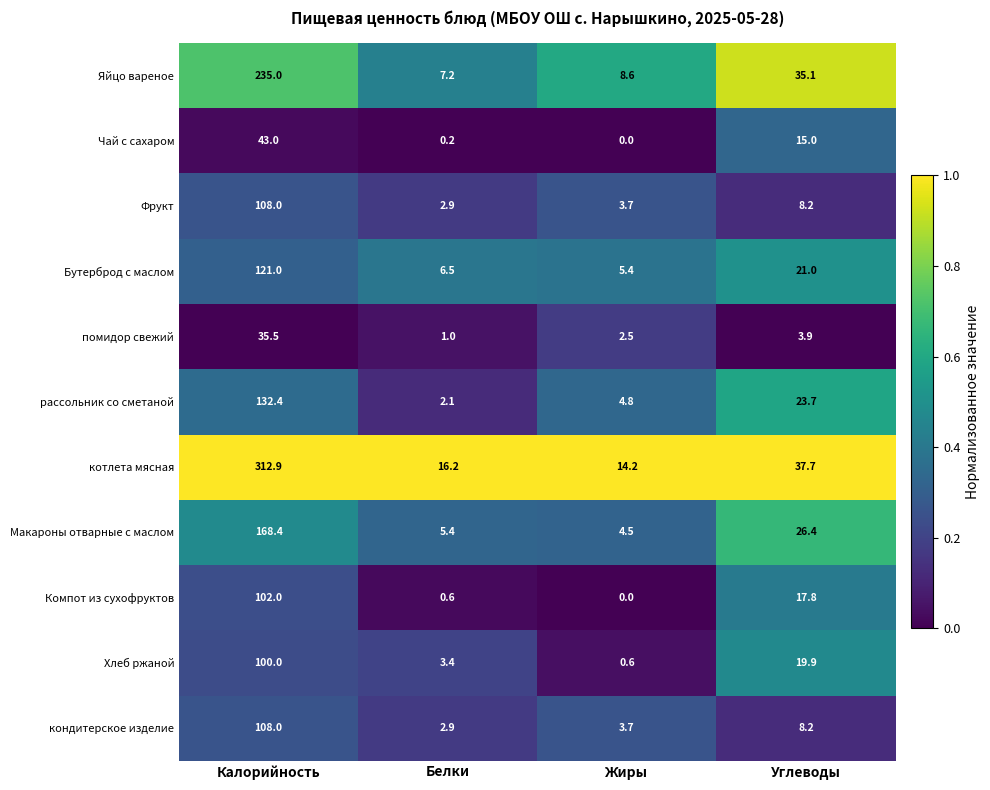

Which series has the largest range (max minus min)?

котлета мясная